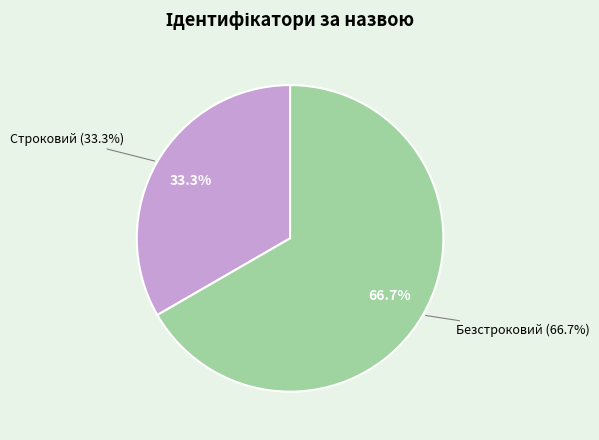

Which slice is the largest?

Безстроковий